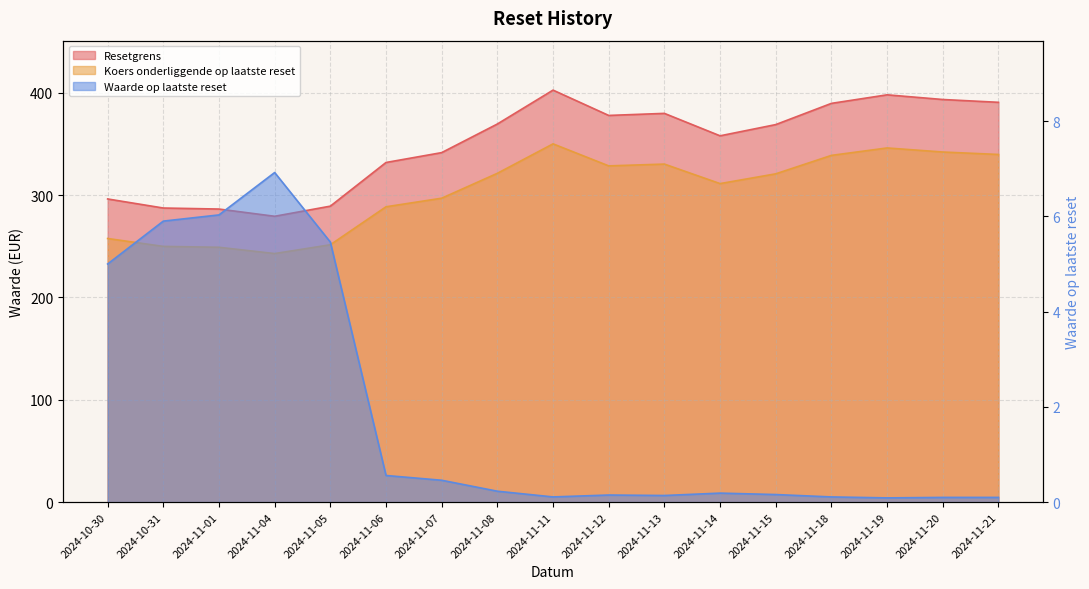

Which series has the widest spread of values?

Resetgrens